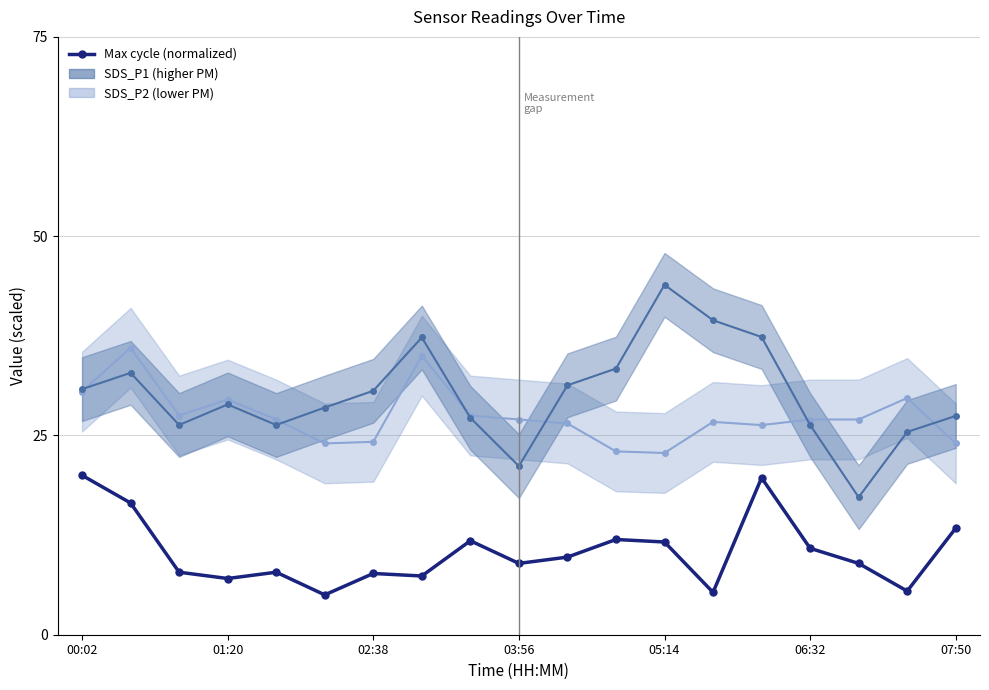

Reading left to right, extract all data points from this chart.

SDS_P2 (upper band): 30.5	36.0	27.5	29.5	27.0	24.0	24.2	35.0	27.5	27.0	26.5	23.0	22.8	26.7	26.3	27.0	27.0	29.7	24.0
SDS_P1 (mid band): 30.8	32.8	26.3	28.9	26.3	28.5	30.6	37.3	27.2	21.1	31.3	33.4	43.9	39.5	37.3	26.3	17.2	25.4	27.5
Max_cycle (normalized): 20.0	16.5	7.8	7.1	7.8	5.0	7.7	7.4	11.8	8.9	9.7	11.9	11.6	5.3	19.7	10.8	8.9	5.5	13.4